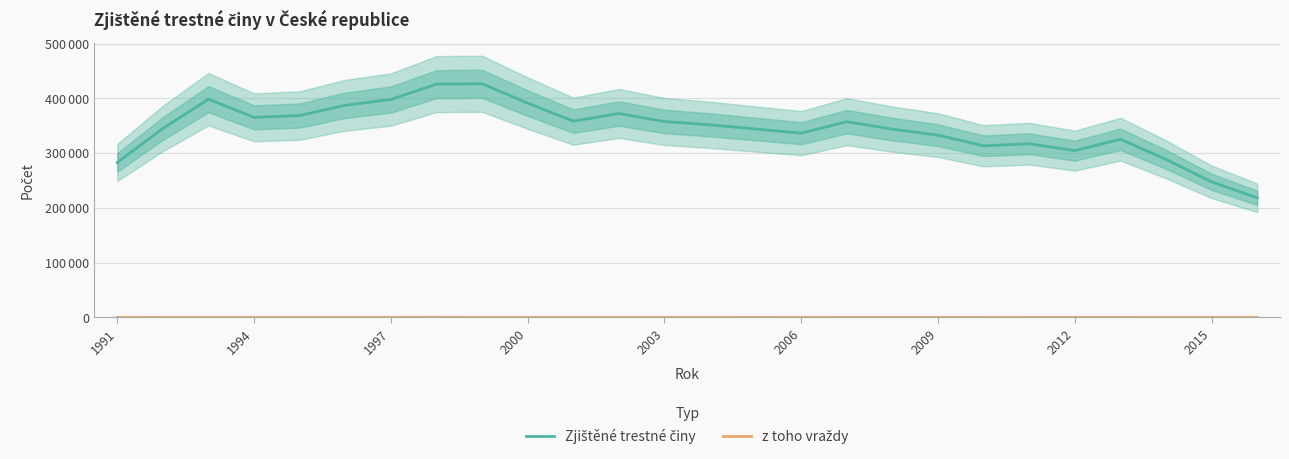

Reading left to right, what are all the values shown in this chart?

Zjištěné trestné činy: 282996	345008	398505	365265	368624	387374	397845	425930	426626	391310	358362	372341	357740	351629	344060	336446	357391	343799	332829	313387	317177	304528	325366	288660	247628	218432
z toho vraždy: 107	212	277	281	276	266	291	313	265	279	234	234	232	227	186	231	196	202	181	173	173	188	182	160	155	137